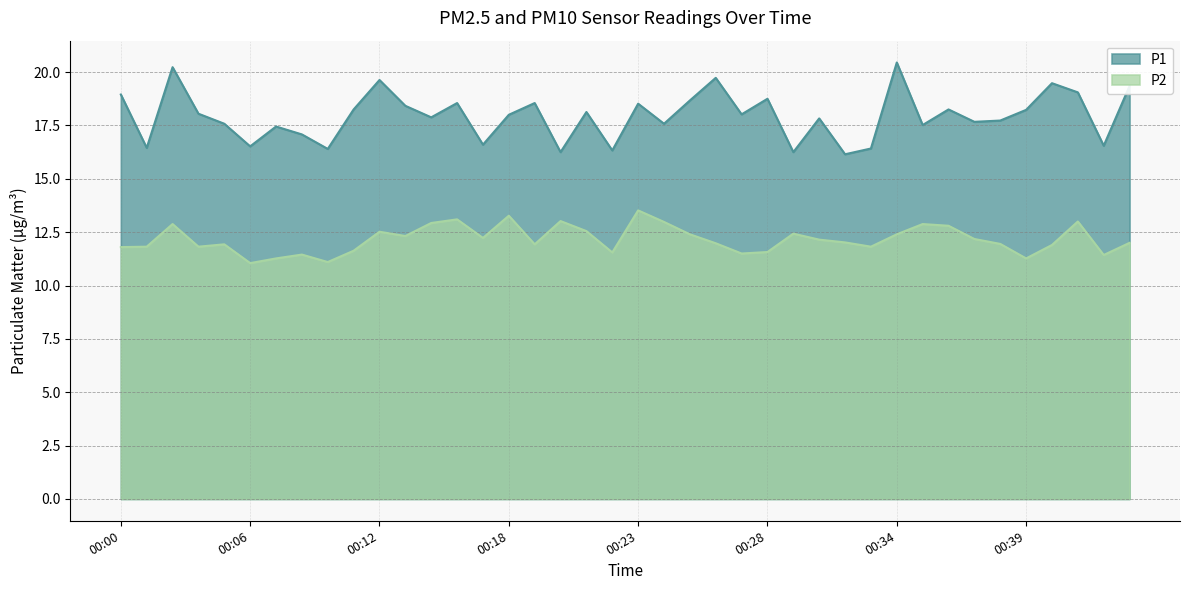

What is the difference between the P2 values at 00:27 and 00:34?

0.9